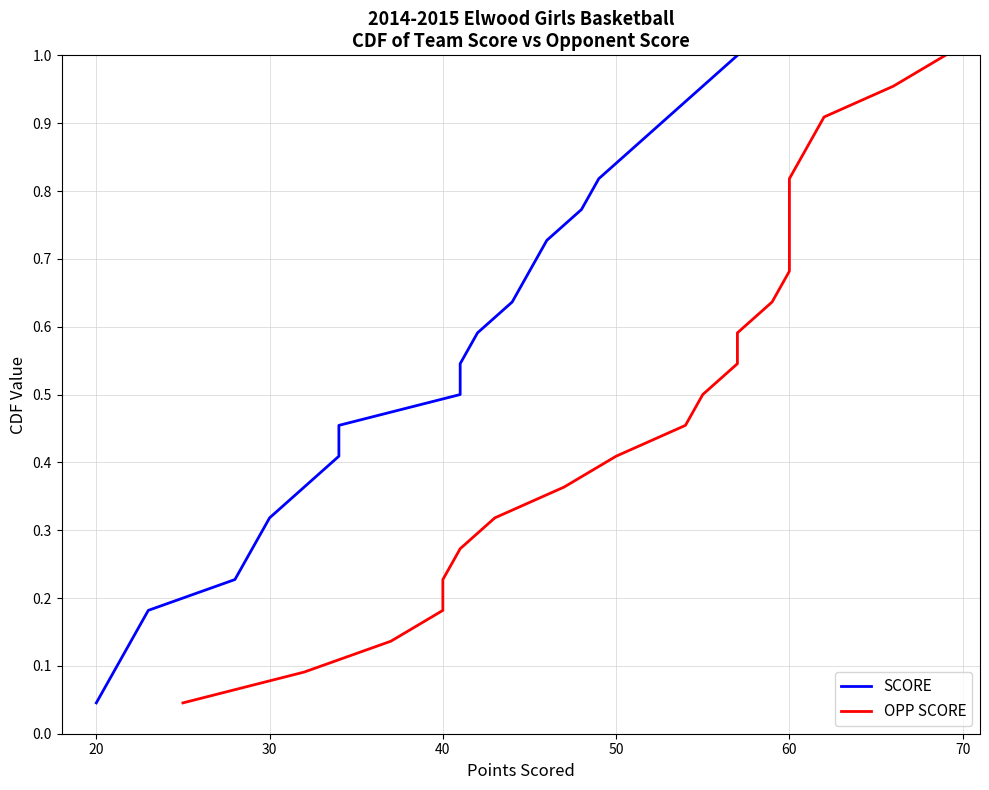

Which series has the largest range (max minus min)?

SCORE